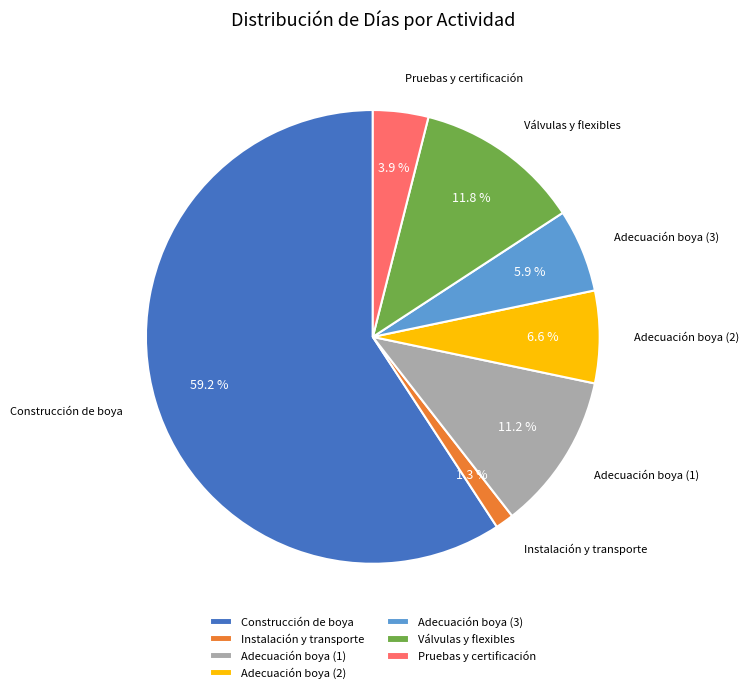

Does Construcción de boya account for over 50% of the chart?

Yes